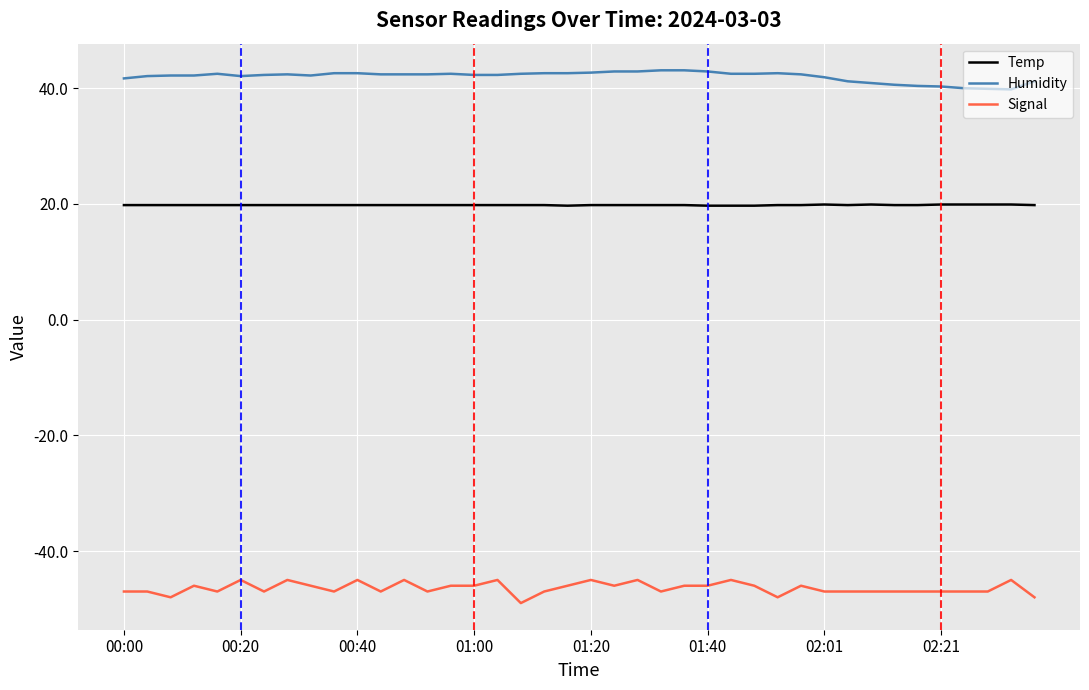

What is the highest value of the Humidity series?

43.1